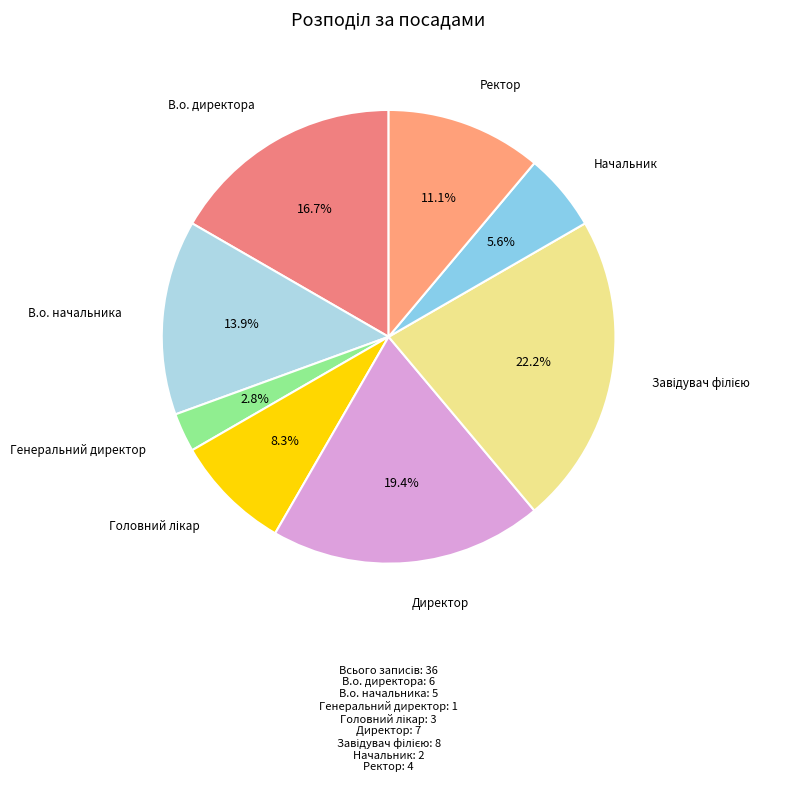

Which has a higher value, В.о. директора or Генеральний директор?

В.о. директора